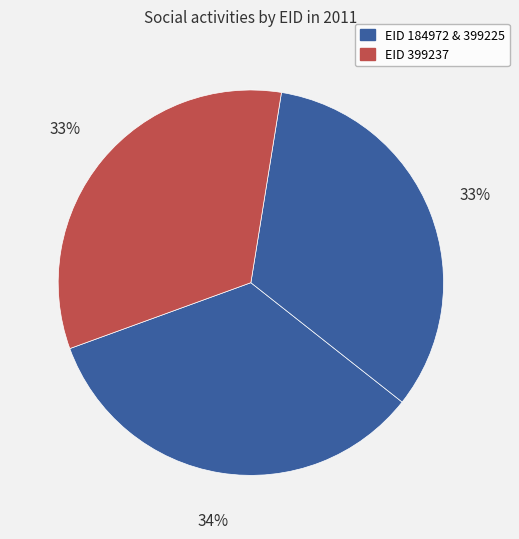

How many slices are in this pie chart?

3